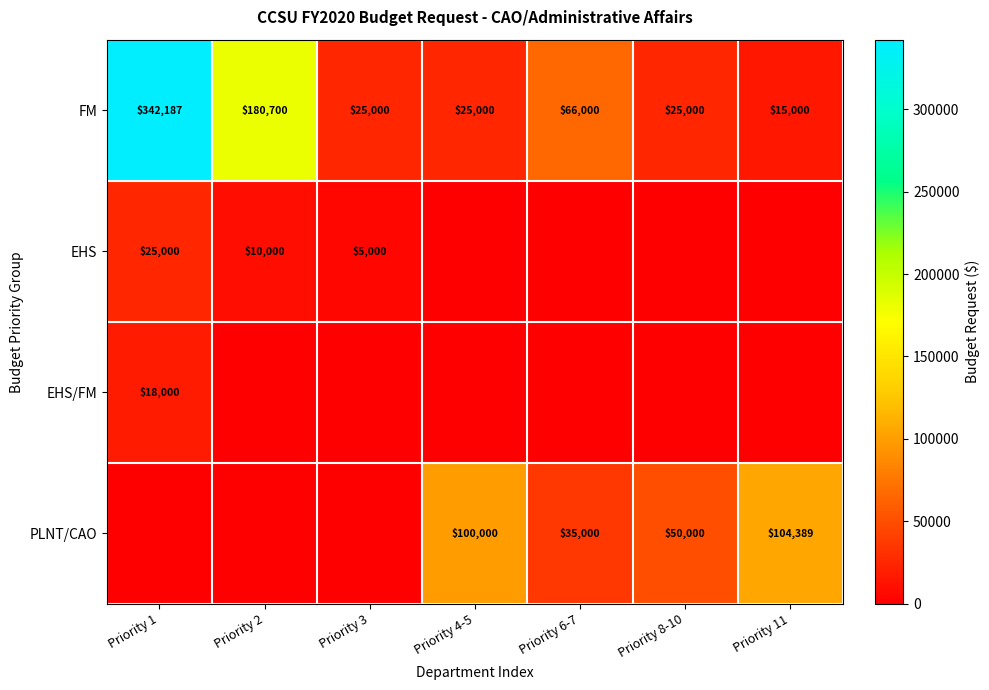

The EHS/FM series shows 3983 at Priority 1. True or false?

False